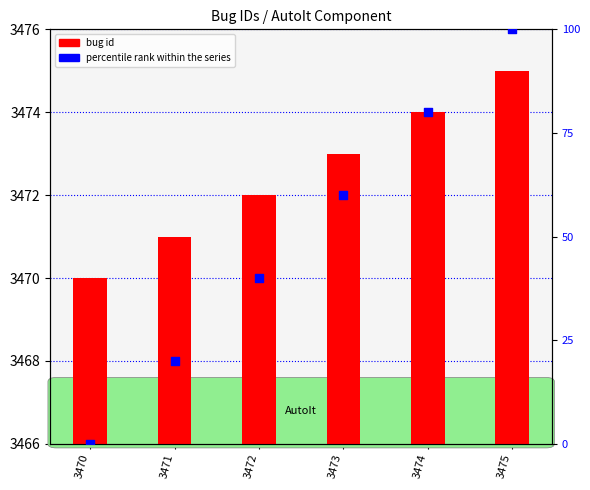

Is the value of percentile rank within the series at 3471 greater than the value of bug id at 3470?

No